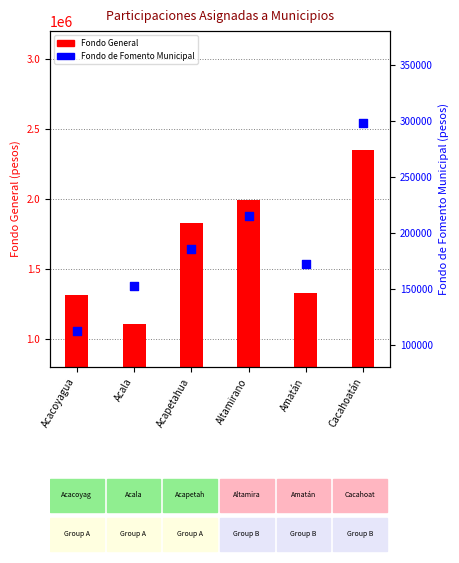

Which series has the widest spread of Y values?

Fondo General